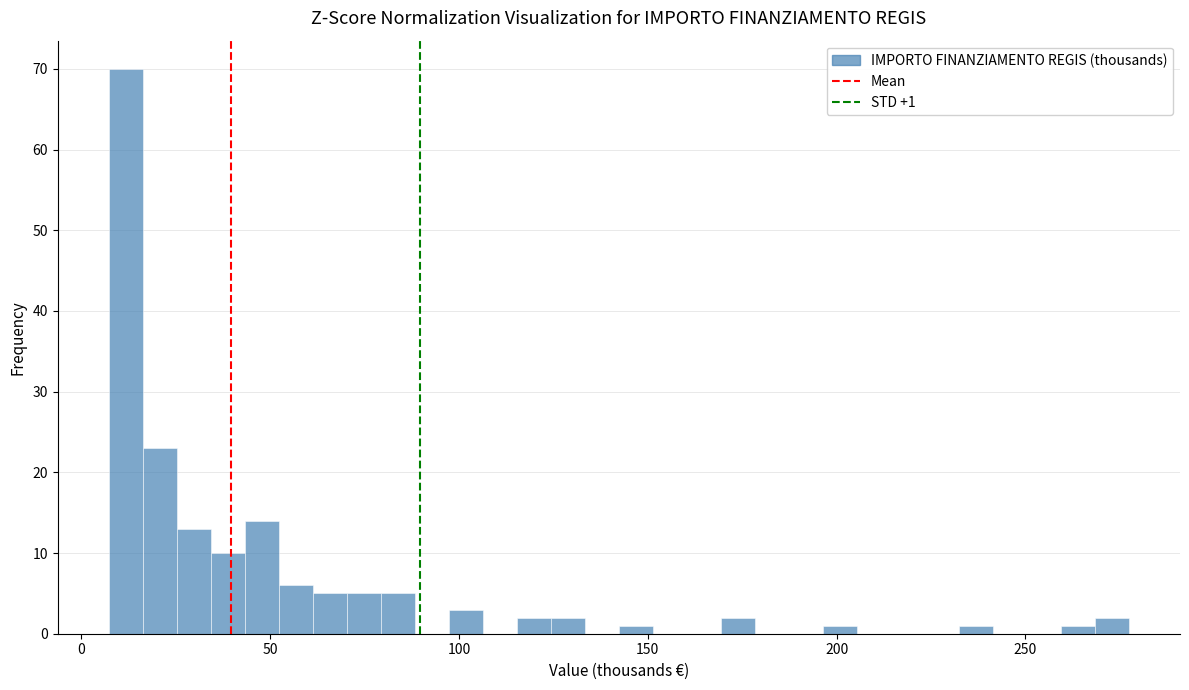

Read against the x-axis, roughly where is the centre of the tallest bar?

10